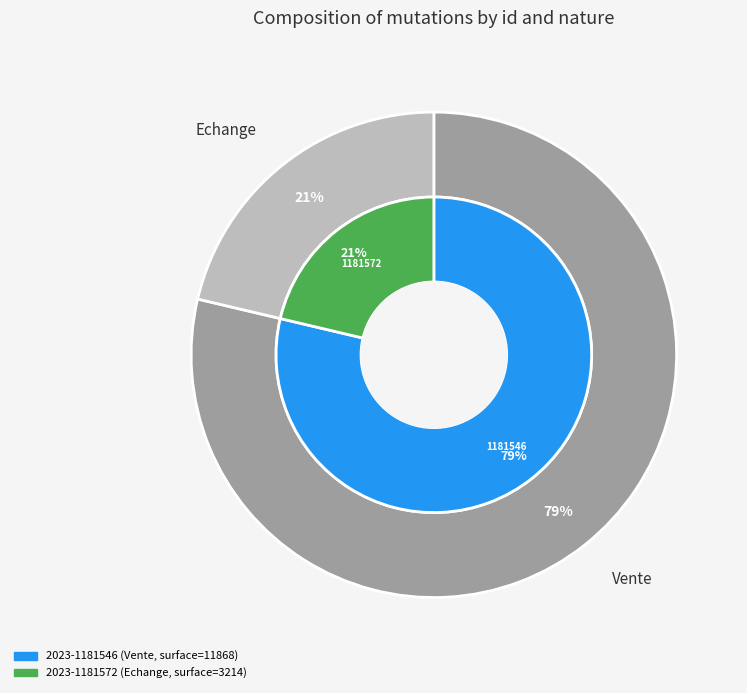

Which has a higher value, 2023-1181546 or 2023-1181572?

2023-1181546